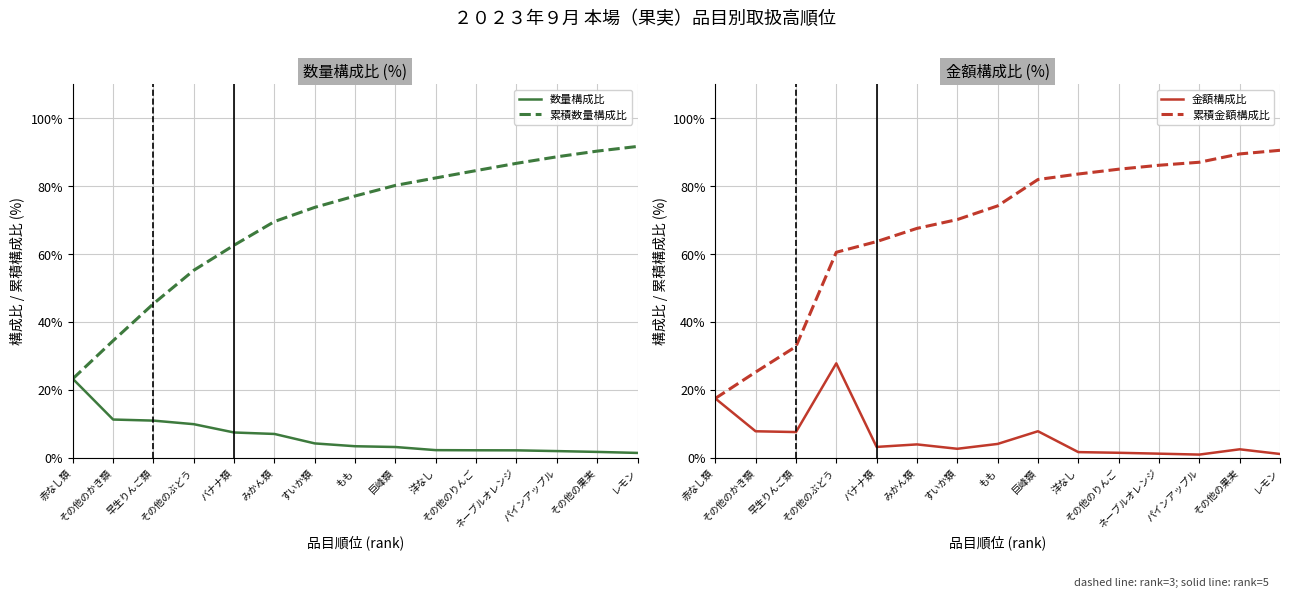

Reading right to left, list all the values displayed in this chart.

数量構成比: 1.4	1.7	1.9	2.1	2.2	2.2	3.1	3.4	4.2	7.0	7.4	9.8	10.9	11.2	23.2
累積数量構成比: 91.7	90.3	88.6	86.7	84.6	82.4	80.2	77.1	73.8	69.6	62.6	55.2	45.4	34.5	23.2
金額構成比: 1.1	2.5	0.9	1.2	1.4	1.6	7.8	4.0	2.6	3.9	3.1	27.8	7.5	7.8	17.4
累積金額構成比: 90.6	89.5	87.0	86.1	85.0	83.6	81.9	74.2	70.1	67.5	63.7	60.5	32.7	25.2	17.4